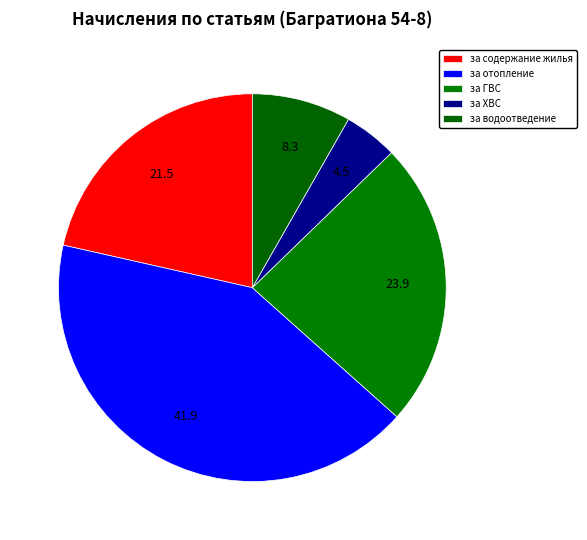

To the nearest percent, what portion does за отопление represent?

42%